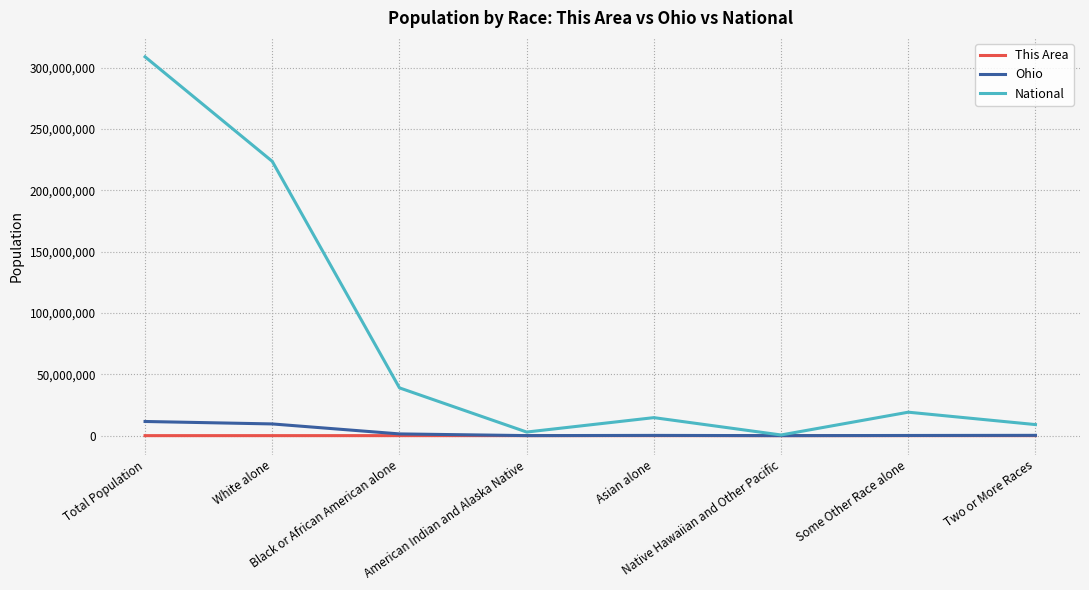

What is the maximum value for Ohio?

11536504